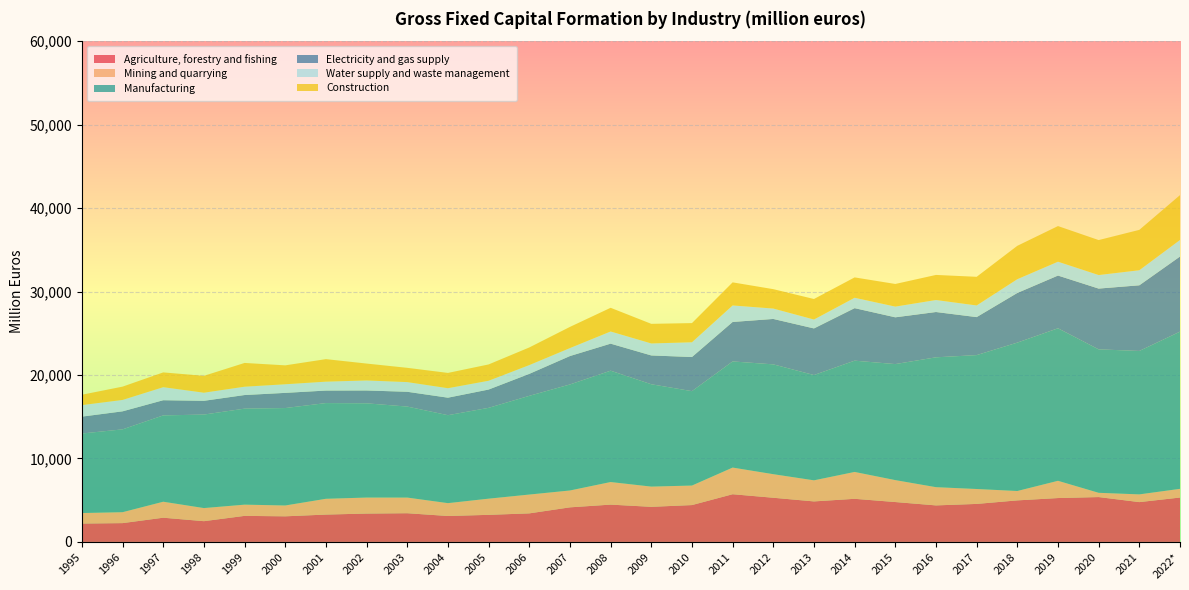

Reading left to right, transcribe all the data shown in this chart.

Agriculture, forestry and fishing: 1995=2200	1996=2251	1997=2899	1998=2484	1999=3119	2000=3066	2001=3275	2002=3396	2003=3437	2004=3105	2005=3242	2006=3418	2007=4141	2008=4468	2009=4203	2010=4414	2011=5713	2012=5291	2013=4852	2014=5164	2015=4777	2016=4374	2017=4552	2018=4975	2019=5255	2020=5373	2021=4768	2022*=5316
Mining and quarrying: 1995=1259	1996=1310	1997=1916	1998=1571	1999=1346	2000=1299	2001=1892	2002=1919	2003=1876	2004=1540	2005=1940	2006=2257	2007=2021	2008=2707	2009=2424	2010=2339	2011=3194	2012=2824	2013=2526	2014=3220	2015=2628	2016=2185	2017=1787	2018=1125	2019=2067	2020=511	2021=927	2022*=1042
Manufacturing: 1995=9529	1996=9925	1997=10344	1998=11203	1999=11504	2000=11674	2001=11468	2002=11290	2003=10903	2004=10538	2005=10882	2006=11827	2007=12705	2008=13342	2009=12264	2010=11311	2011=12719	2012=13159	2013=12617	2014=13333	2015=13902	2016=15560	2017=16044	2018=17781	2019=18276	2020=17188	2021=17187	2022*=18836
Electricity and gas supply: 1995=2024	1996=2160	1997=1819	1998=1648	1999=1630	2000=1819	2001=1500	2002=1540	2003=1773	2004=2098	2005=2192	2006=2633	2007=3404	2008=3239	2009=3452	2010=4089	2011=4729	2012=5442	2013=5585	2014=6294	2015=5605	2016=5428	2017=4554	2018=5950	2019=6317	2020=7283	2021=7866	2022*=8999
Water supply and waste management: 1995=1380	1996=1365	1997=1562	1998=973	1999=998	2000=1032	2001=1067	2002=1201	2003=1160	2004=1136	2005=1055	2006=1051	2007=954	2008=1457	2009=1438	2010=1769	2011=1978	2012=1246	2013=1067	2014=1243	2015=1283	2016=1437	2017=1396	2018=1648	2019=1661	2020=1622	2021=1804	2022*=1987
Construction: 1995=1244	1996=1595	1997=1771	1998=2019	1999=2848	2000=2266	2001=2699	2002=2024	2003=1710	2004=1832	2005=1954	2006=2113	2007=2538	2008=2840	2009=2349	2010=2297	2011=2767	2012=2324	2013=2459	2014=2441	2015=2713	2016=3007	2017=3432	2018=4001	2019=4269	2020=4191	2021=4839	2022*=5375